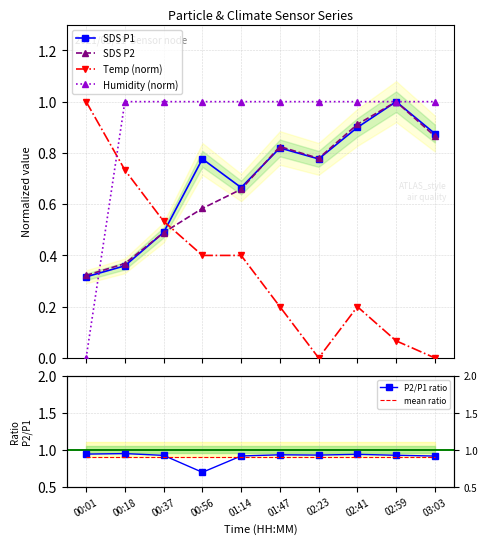

Is this an area chart (filled region under the line)?

No